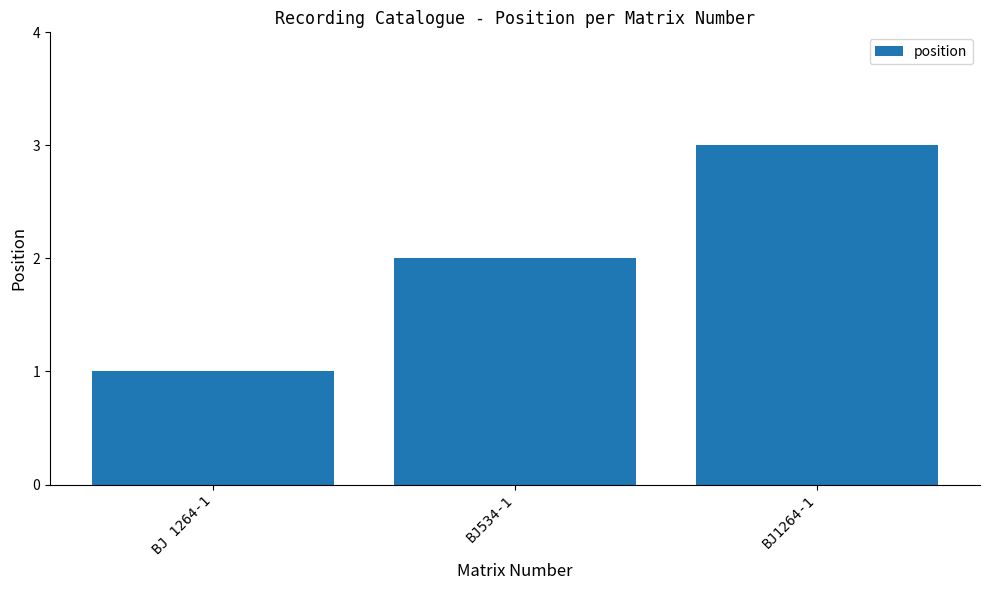

What is the difference between the maximum and second lowest values?

1